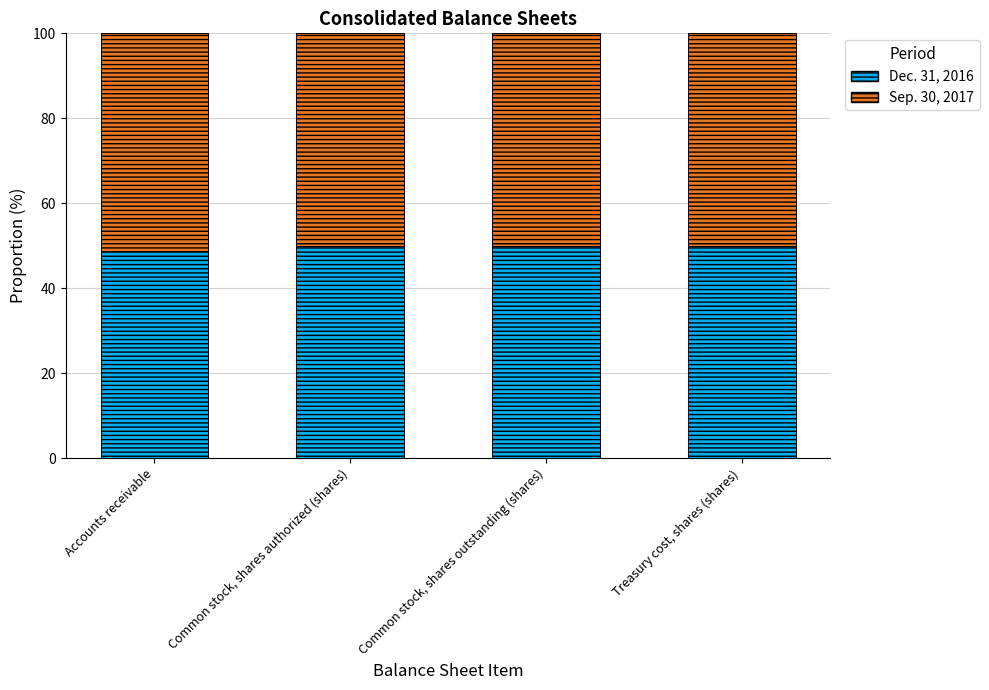

What is the difference between the maximum and minimum values in the Dec. 31, 2016 series?

1.1